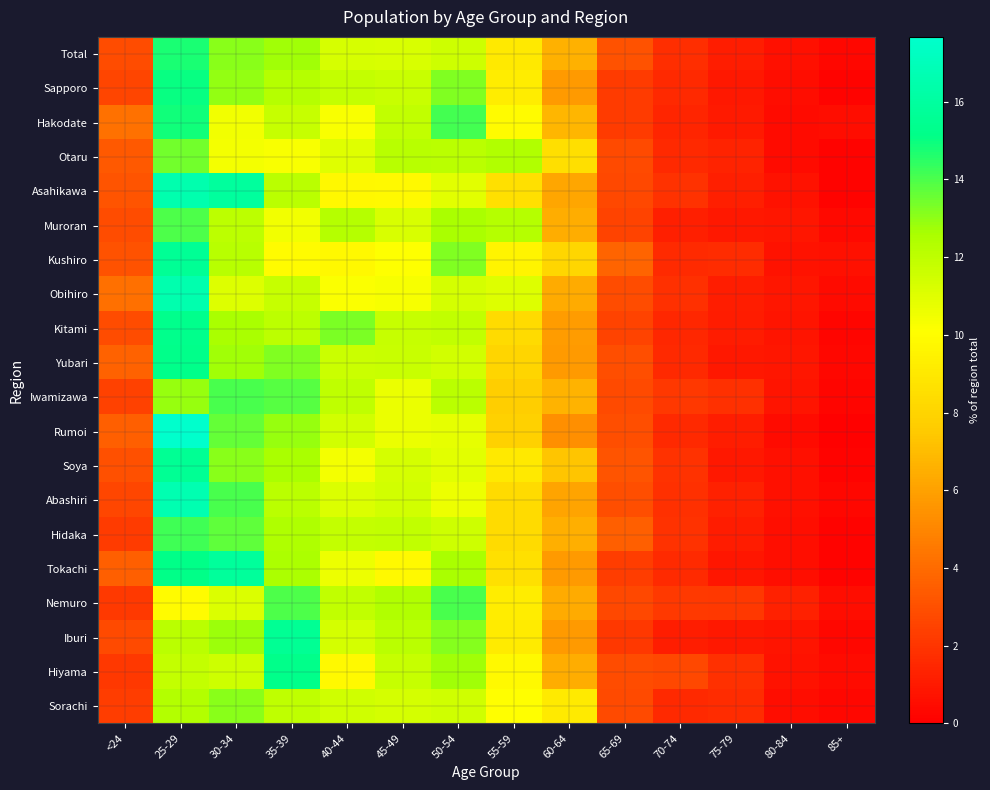

What is the total value across all series at 25-29?

289.5